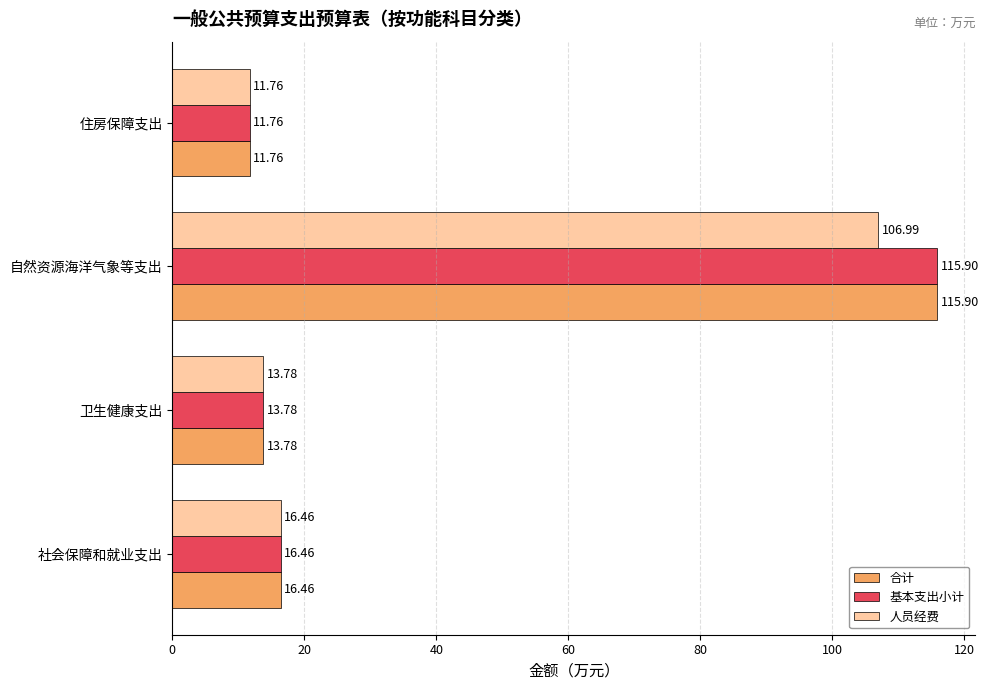

What is the sum of all 基本支出小计 values?

157.9